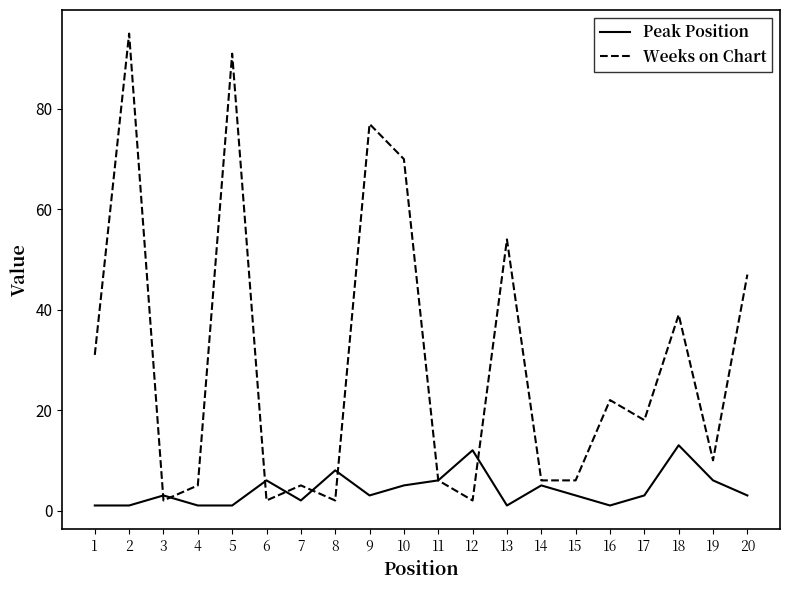

How many lines are shown in the chart?

2